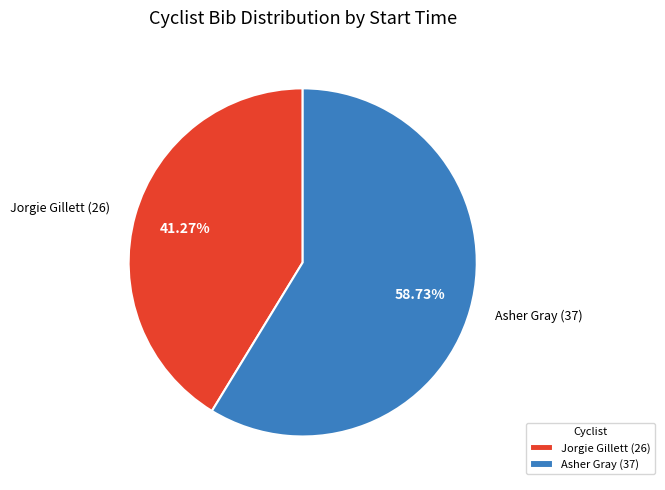

Approximately how many times larger is the value at Asher Gray (37) compared to Jorgie Gillett (26)?

1.4